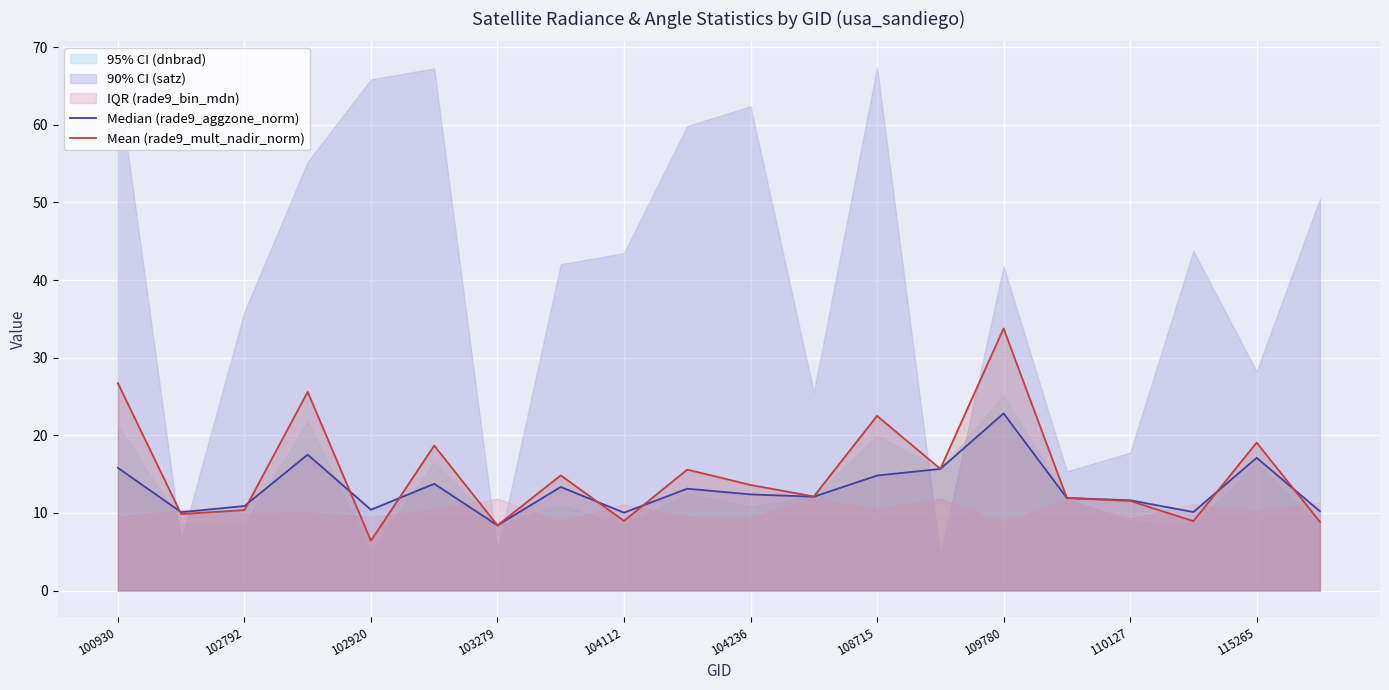

The Mean (rade9_mult_nadir_norm) series shows 6.4 at 102920. True or false?

True